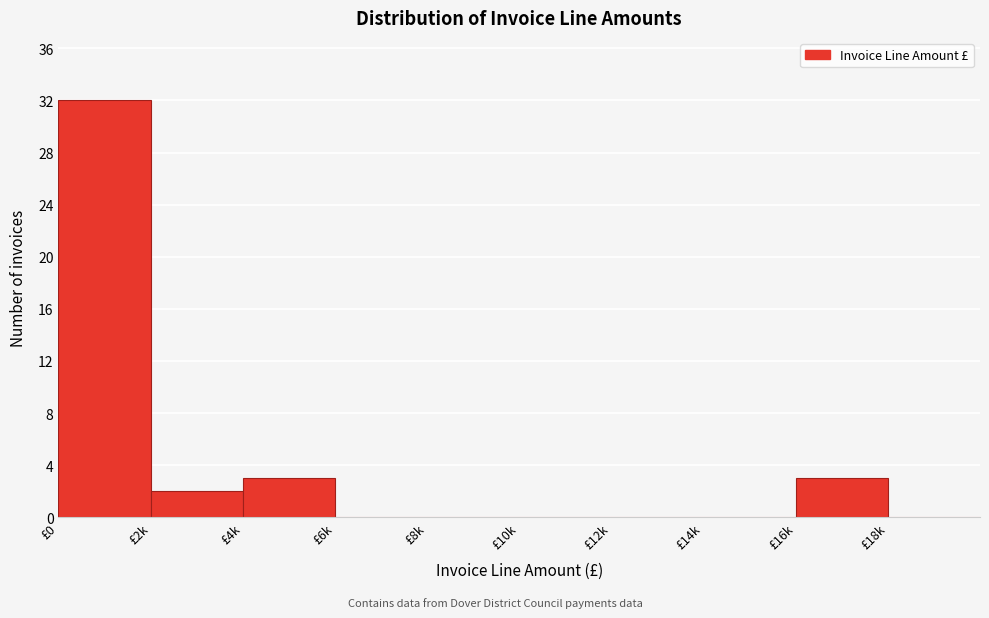

Reading left to right, list all the values displayed in this chart.

£0=32	£2k=2	£4k=3	£6k=0	£8k=0	£10k=0	£12k=0	£14k=0	£16k=3	£18k=0